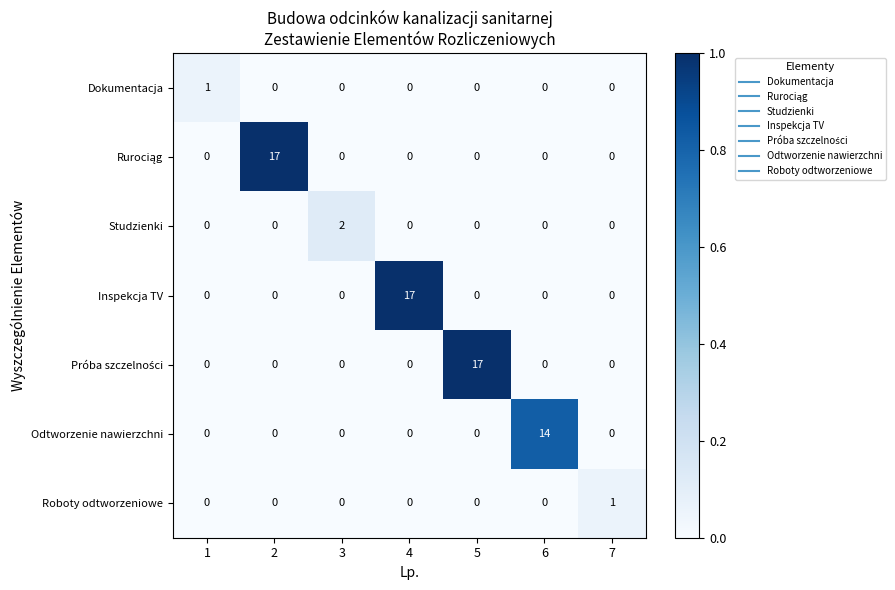

What is the total value across all series at 1?

1